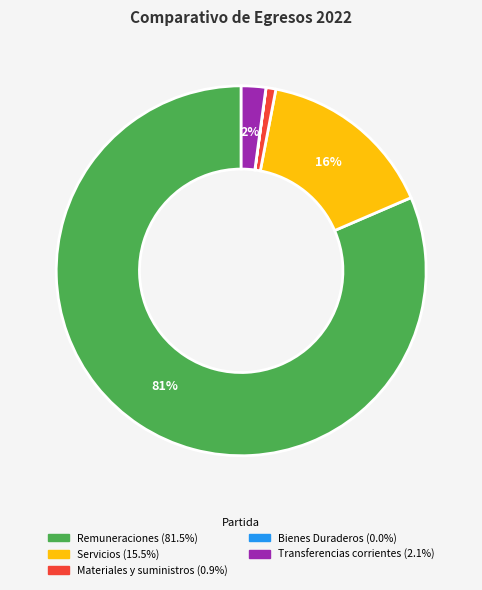

Combined, do Remuneraciones and Transferencias corrientes account for over 50%?

Yes